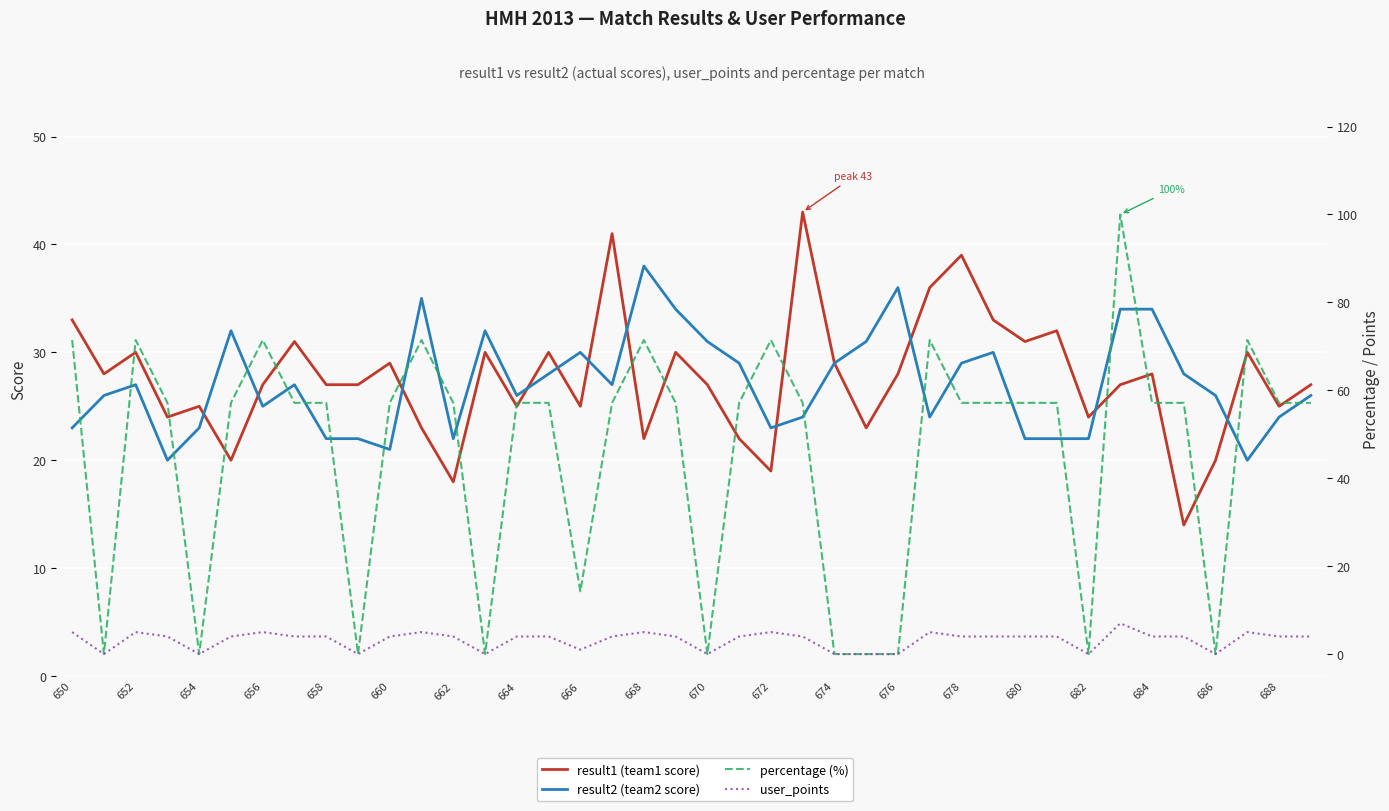

At how many categories does at least one series exceed 9?

40